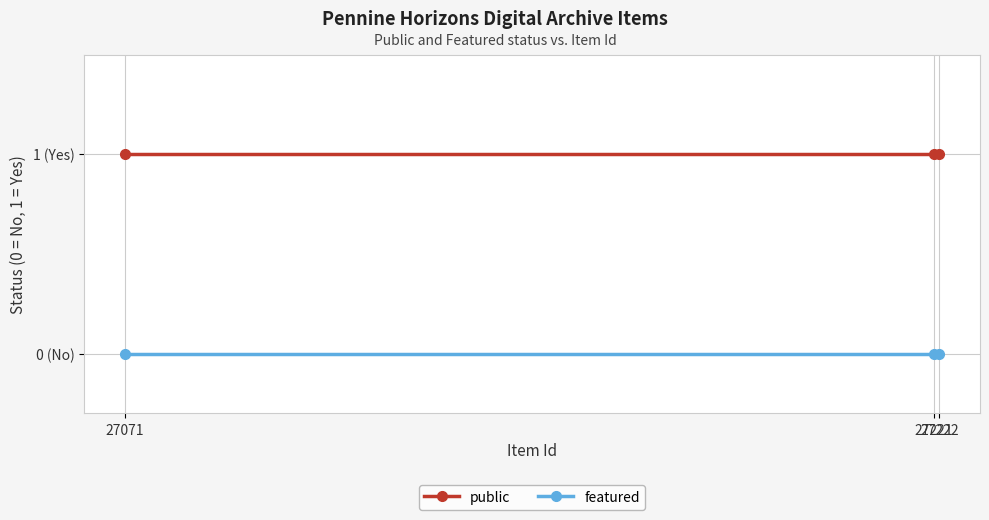

What is the difference between the highest and lowest values at 27221?

1